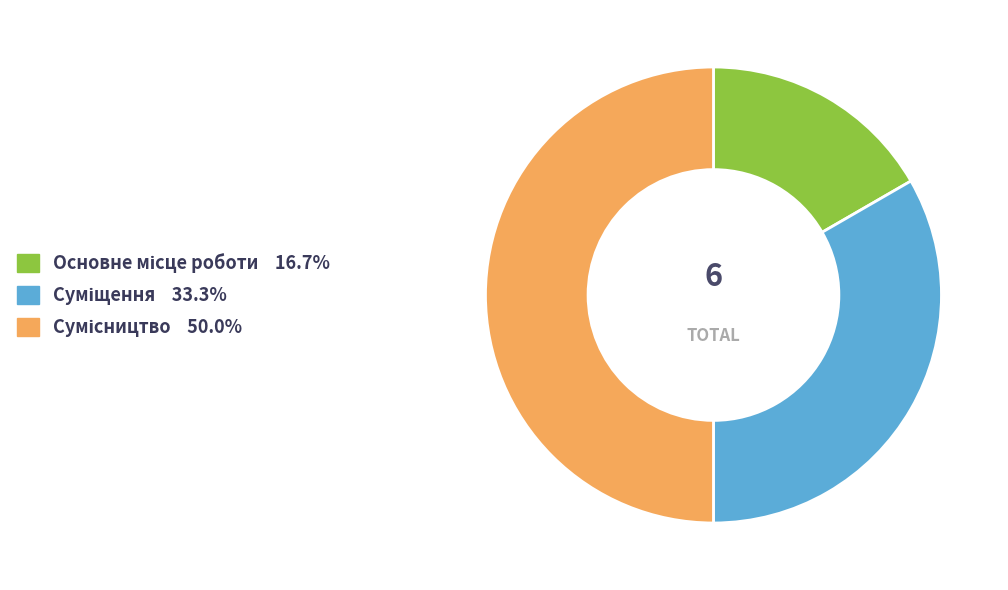

What is the largest slice in the pie chart?

Сумісництво